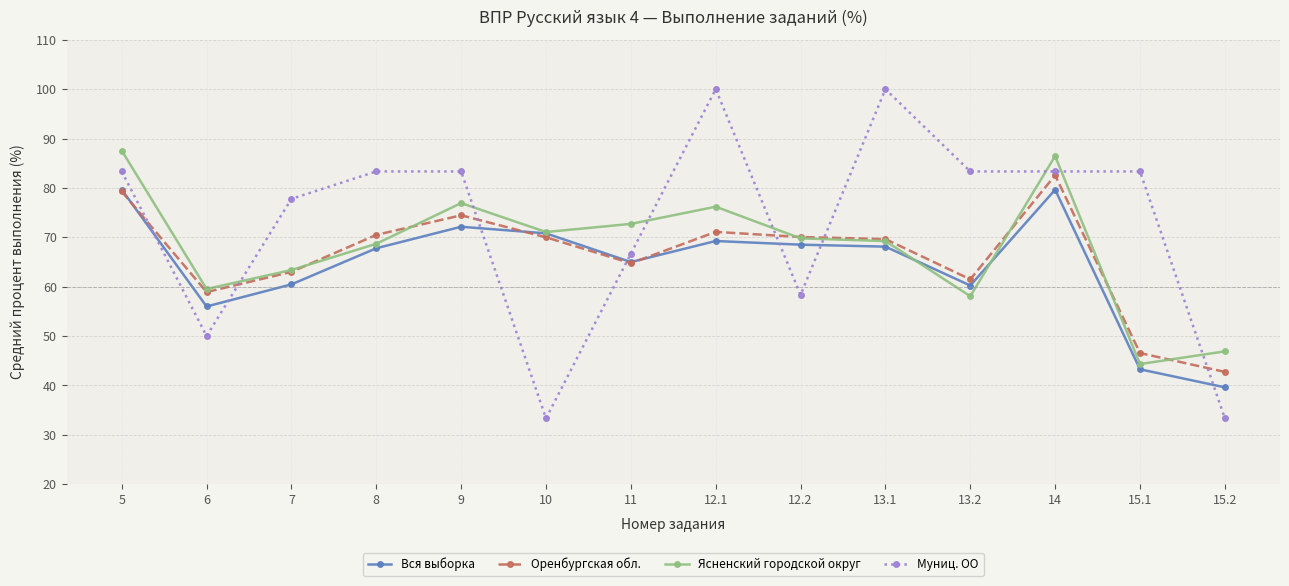

After their last crossing, which series has the higher values: Вся выборка or Оренбургская обл.?

Оренбургская обл.